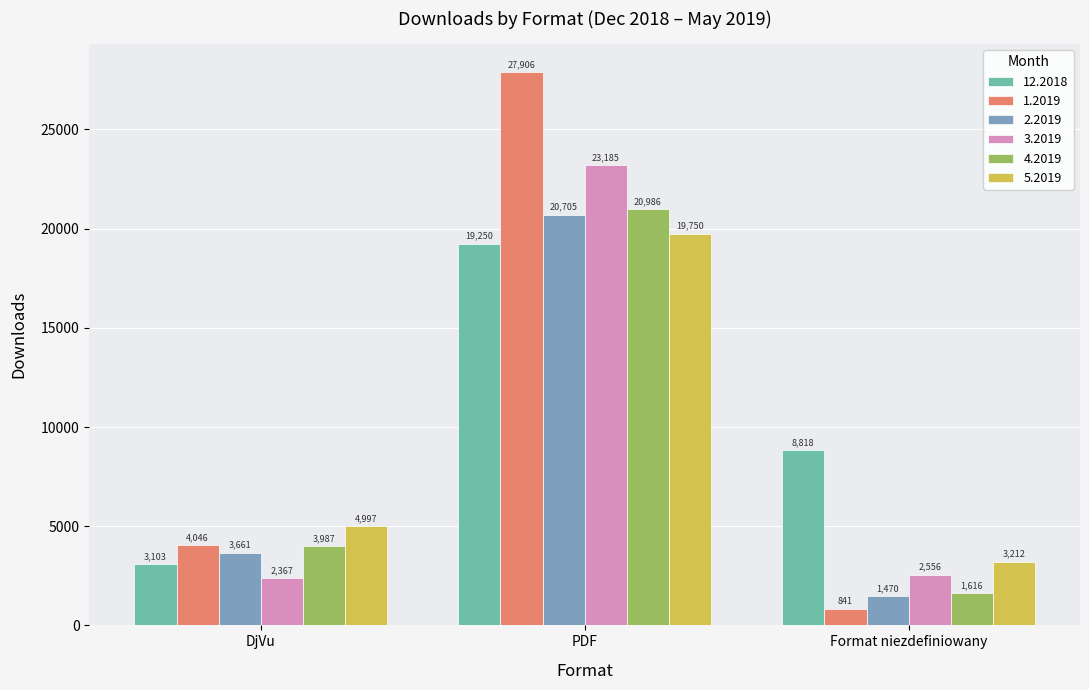

At how many categories does at least one series exceed 8055?

2